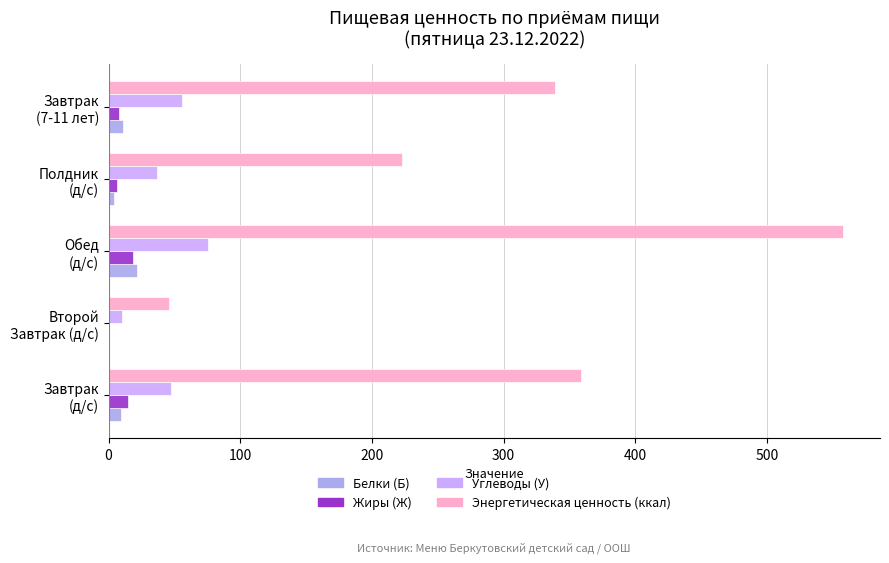

How many series are shown in this chart?

4